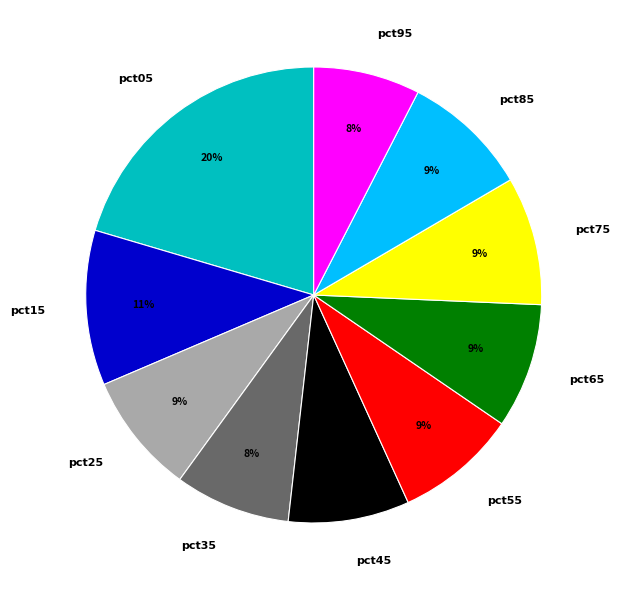

To the nearest percent, what portion does pct95 represent?

8%